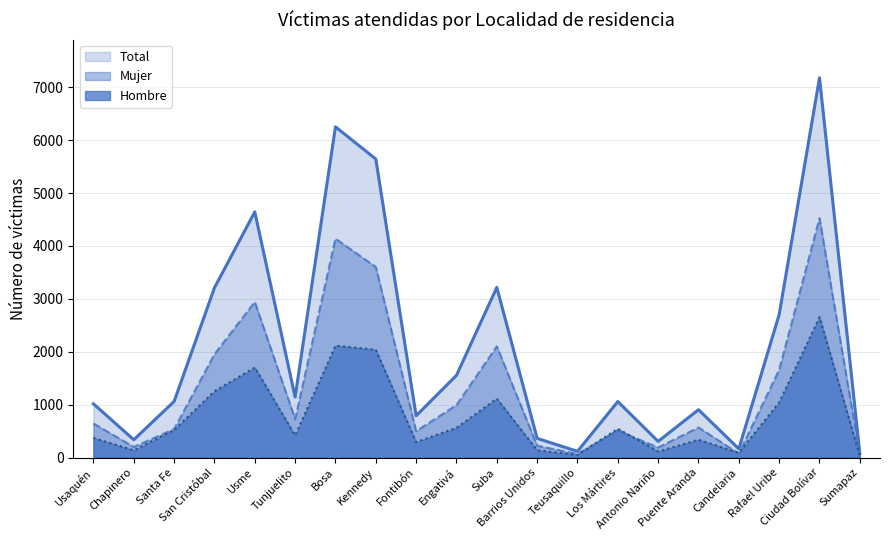

After their last crossing, which series has the higher values: Hombre or Mujer?

Mujer